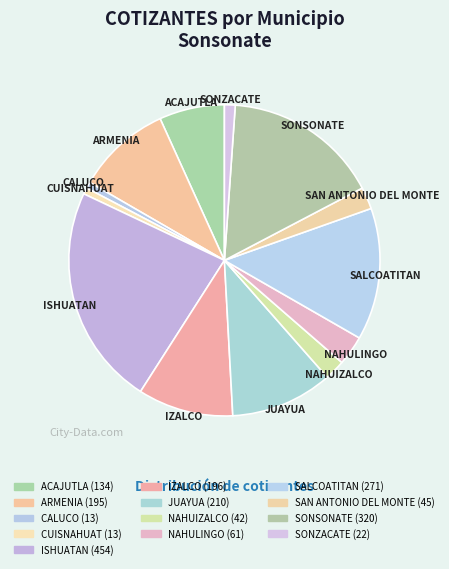

Does any single category account for the majority?

No